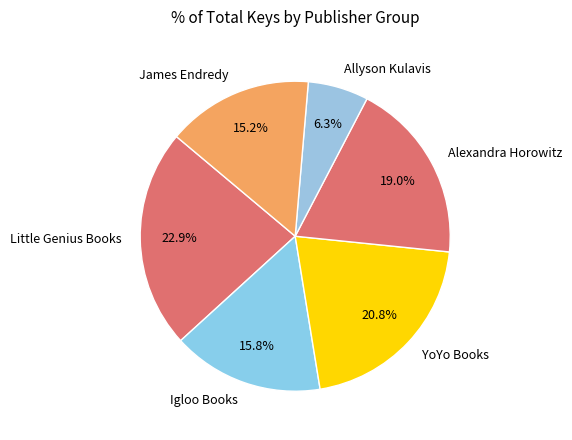

Which slice is the smallest?

Allyson Kulavis